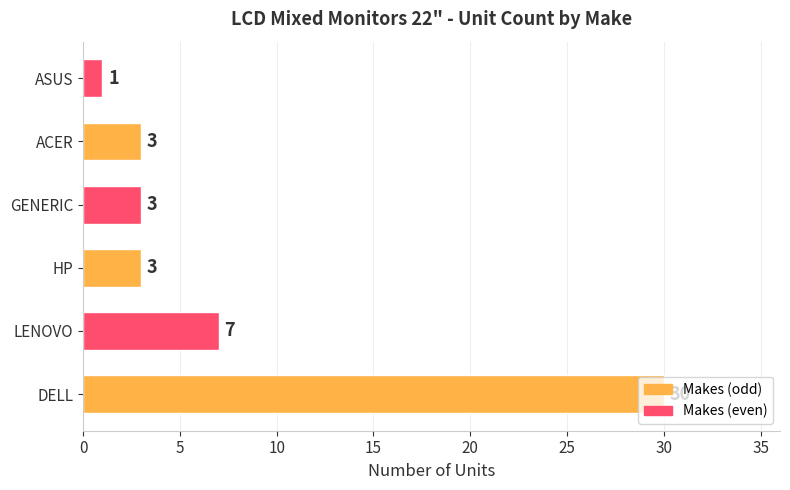

What is the change in value from LENOVO to ACER?

-4